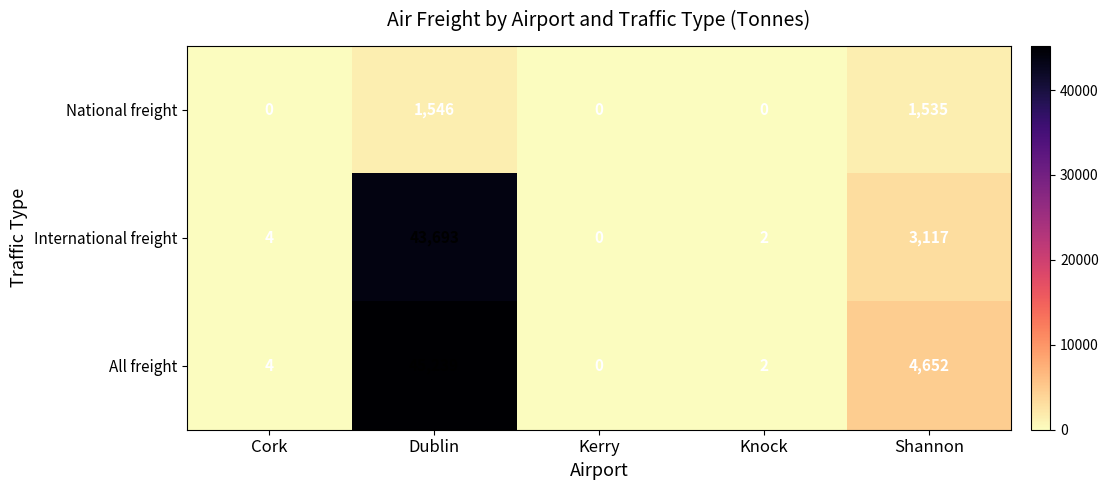

Reading left to right, extract all data points from this chart.

National freight: Cork=0	Dublin=1546	Kerry=0	Knock=0	Shannon=1535
International freight: Cork=4	Dublin=43693	Kerry=0	Knock=2	Shannon=3117
All freight: Cork=4	Dublin=45239	Kerry=0	Knock=2	Shannon=4652